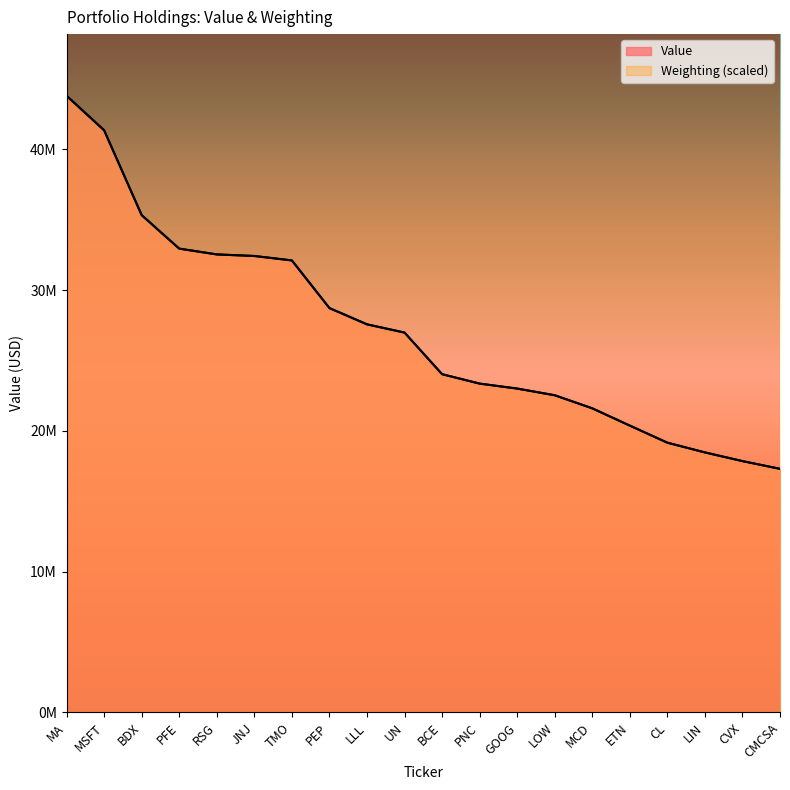

At which category is the sum across all series the highest?

MA